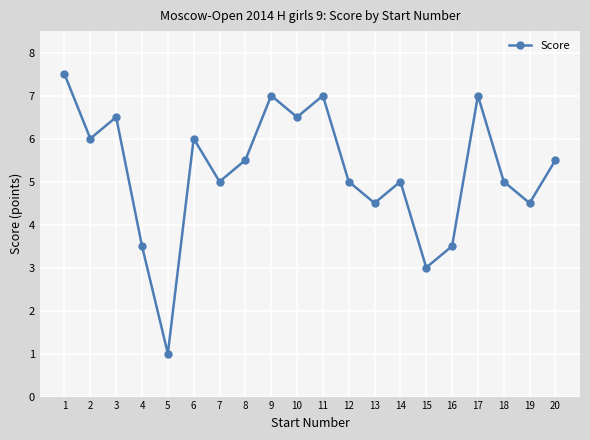

What is the sum of all values?

104.5